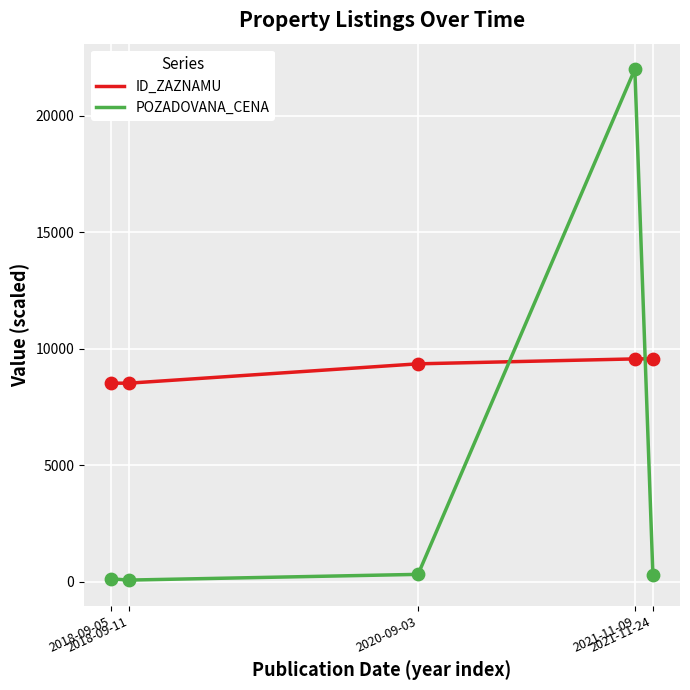

What is the difference between the maximum and minimum values in the ID_ZAZNAMU series?

1050.9